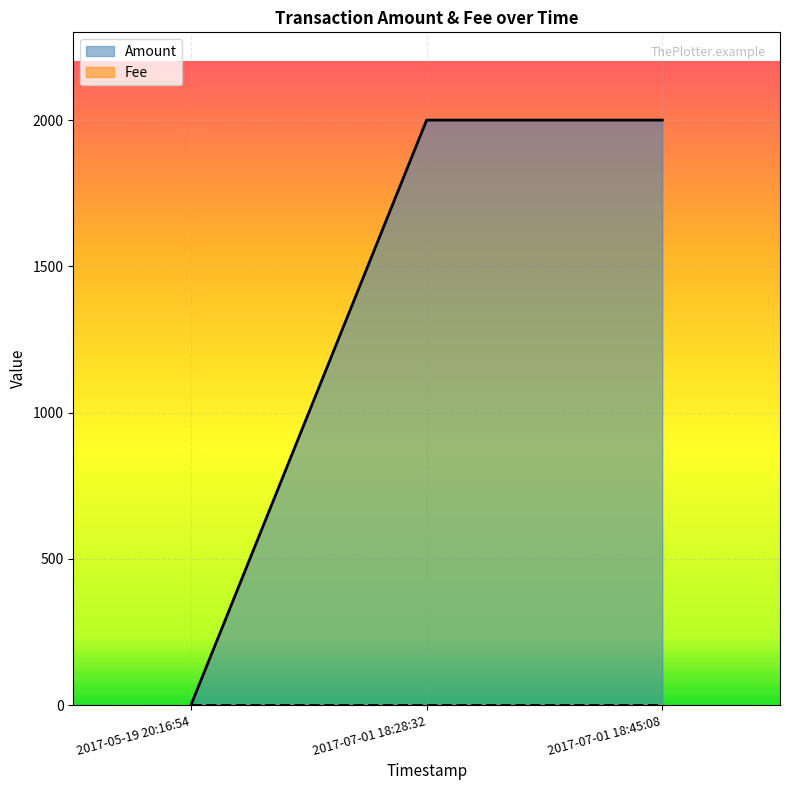

What is the lowest value of the Amount series?

1